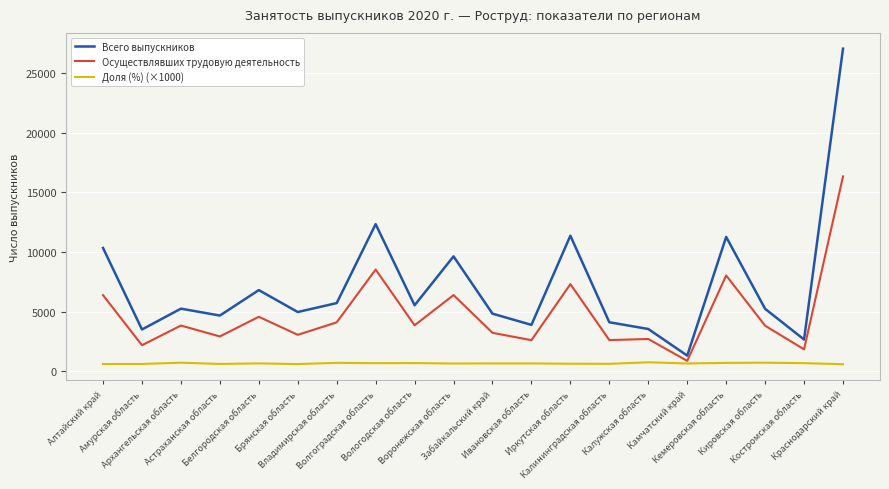

What is the minimum value shown in the chart?

604.2